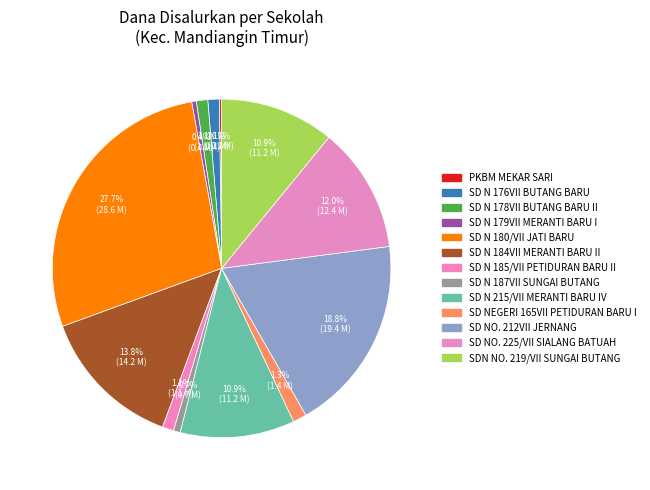

Which category has the biggest portion of the pie?

SD N 180/VII JATI BARU